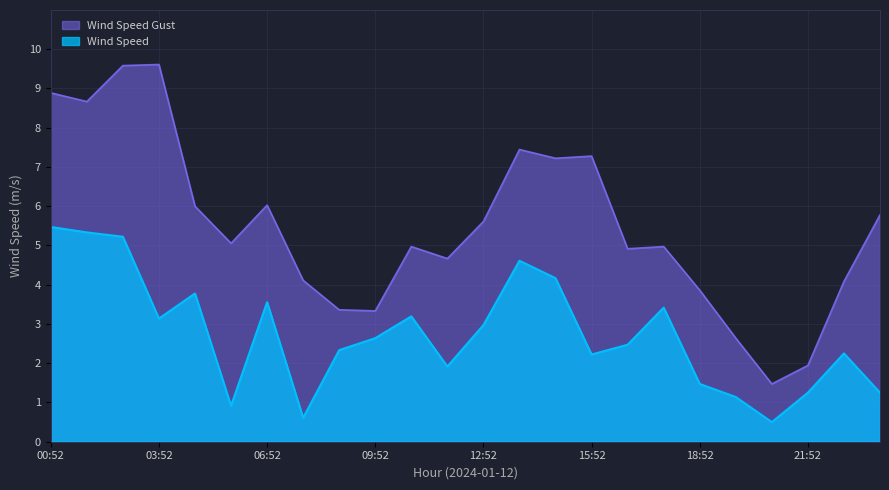

How many values in the Wind Speed series are below 2?

8